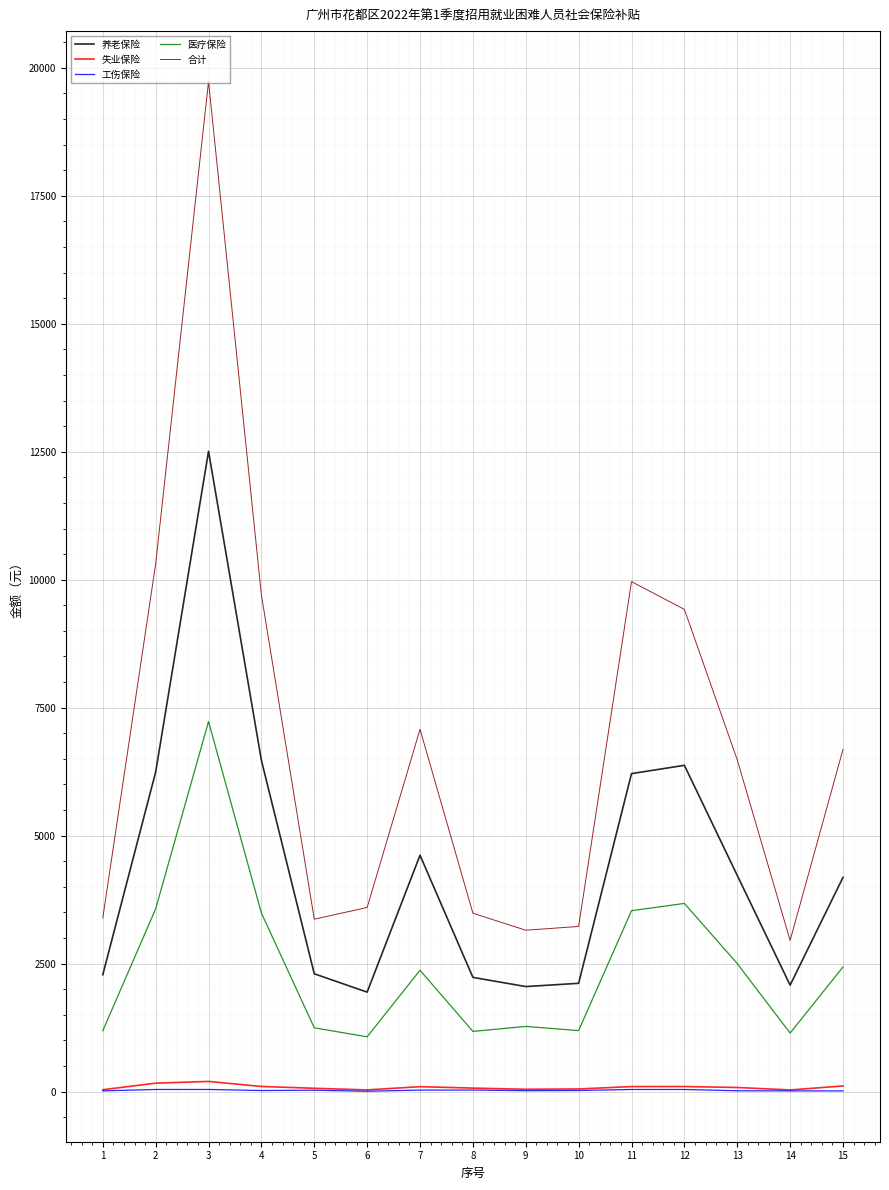

What is the value of the 合计 point at the 8th from the left?

3484.8